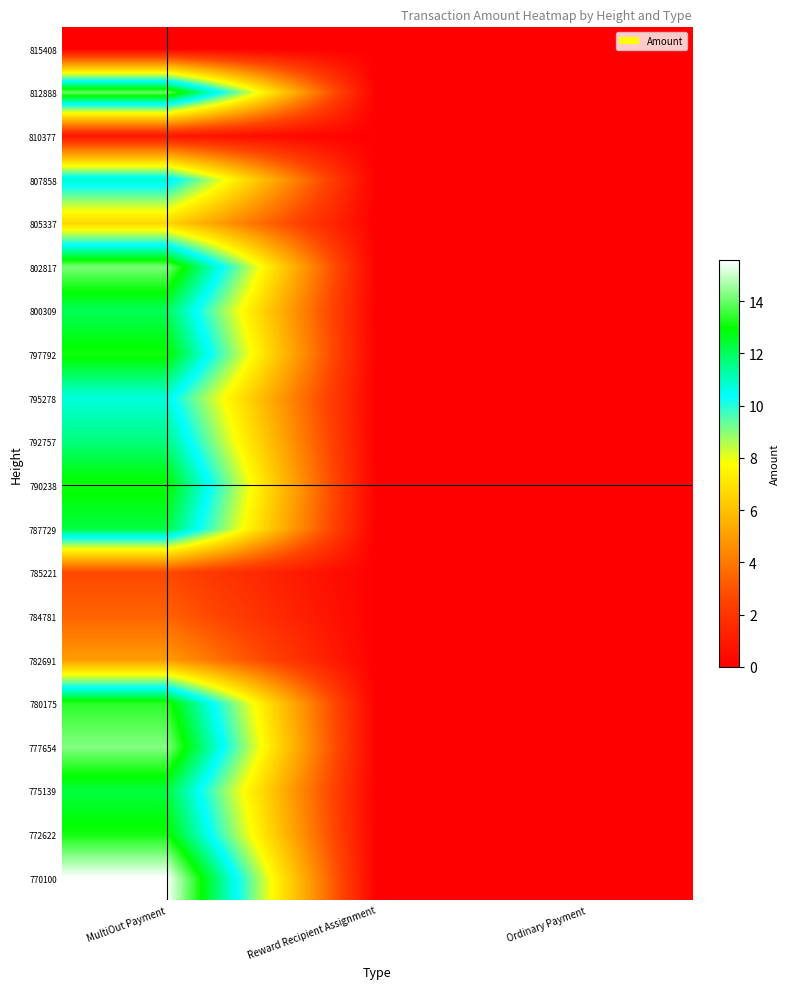

At how many categories does at least one series exceed 1?

1